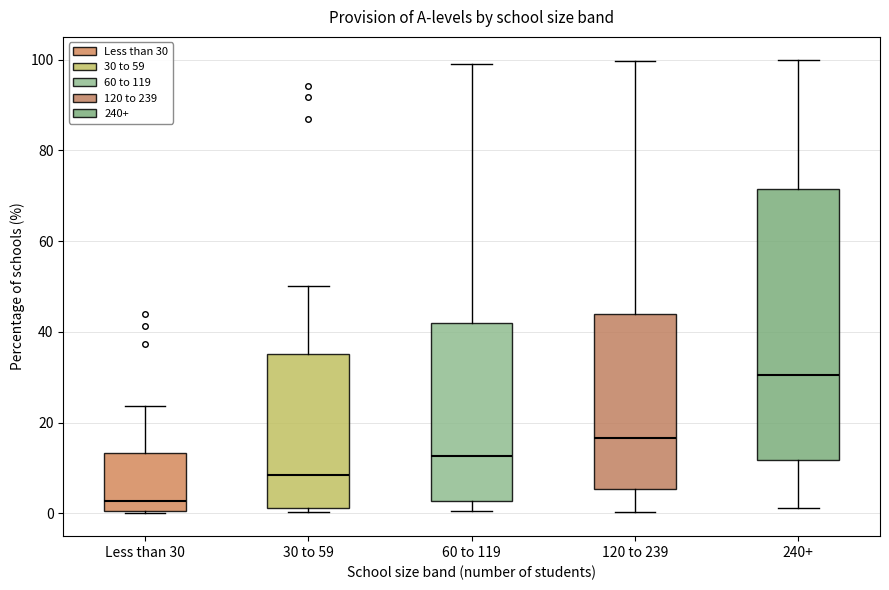

Where is the upper edge of the box for Less than 30 on the y-axis? The values are not printed on the chart, so give them approximately, as read against the axis.

14